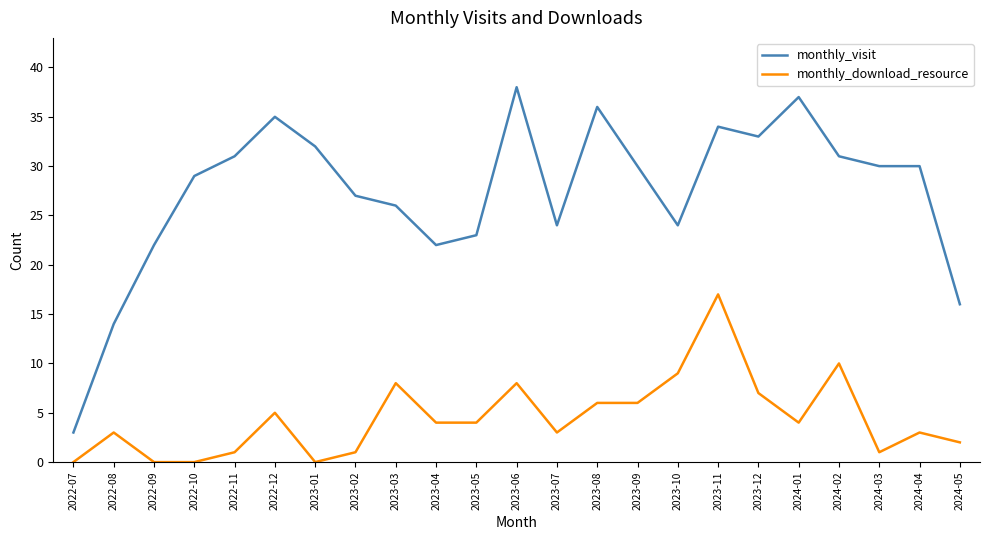

What is the highest value of the monthly_download_resource series?

17